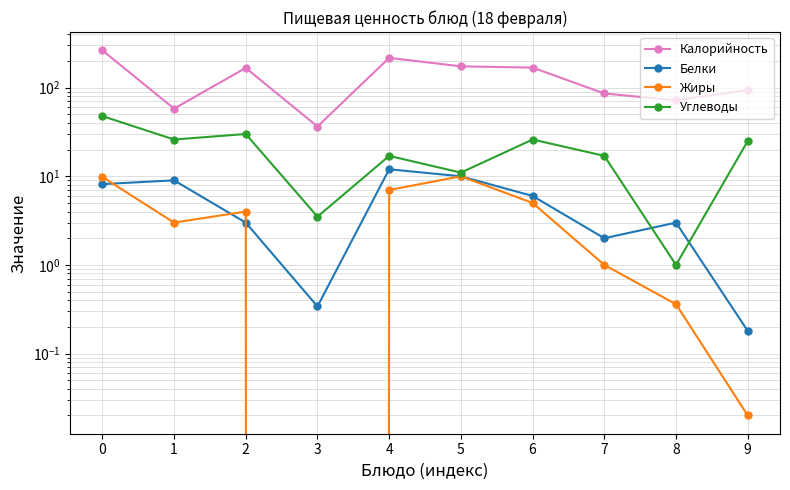

What is the value of the Жиры point at the 5th from the left?

7.0